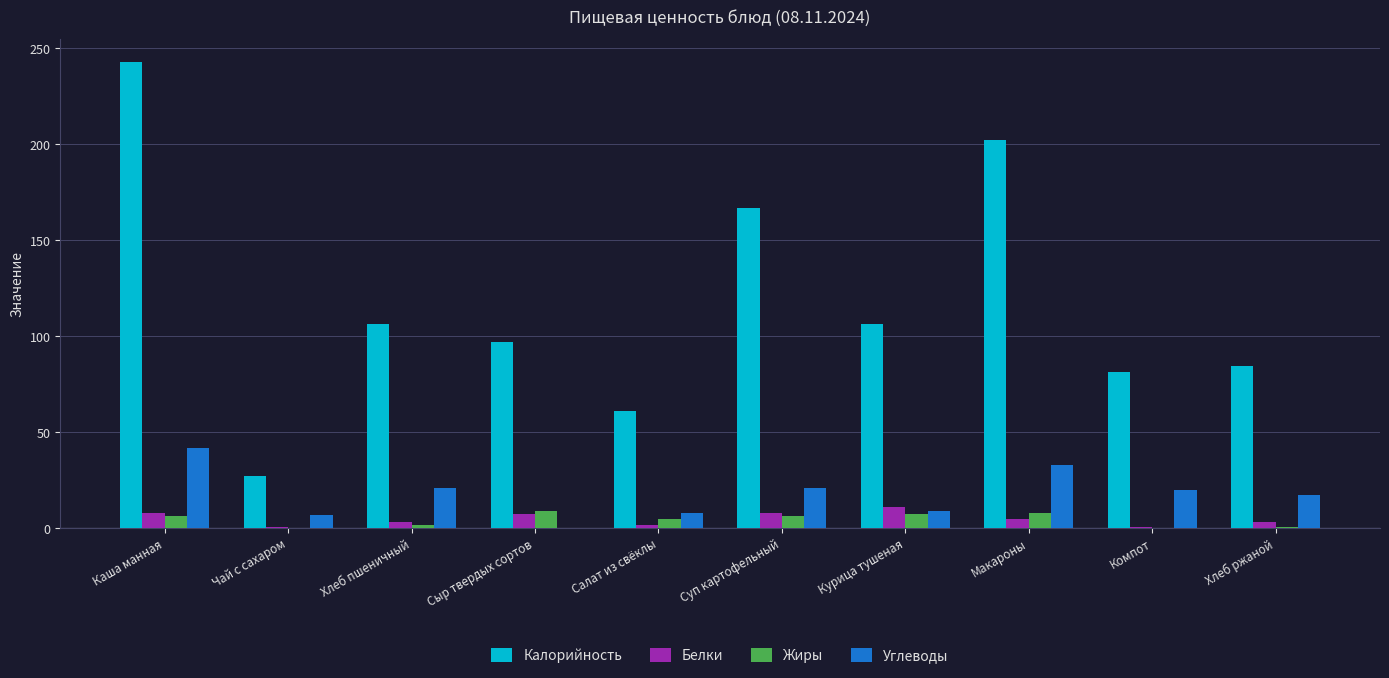

What is the total value across all series at Салат из свёклы?

74.0